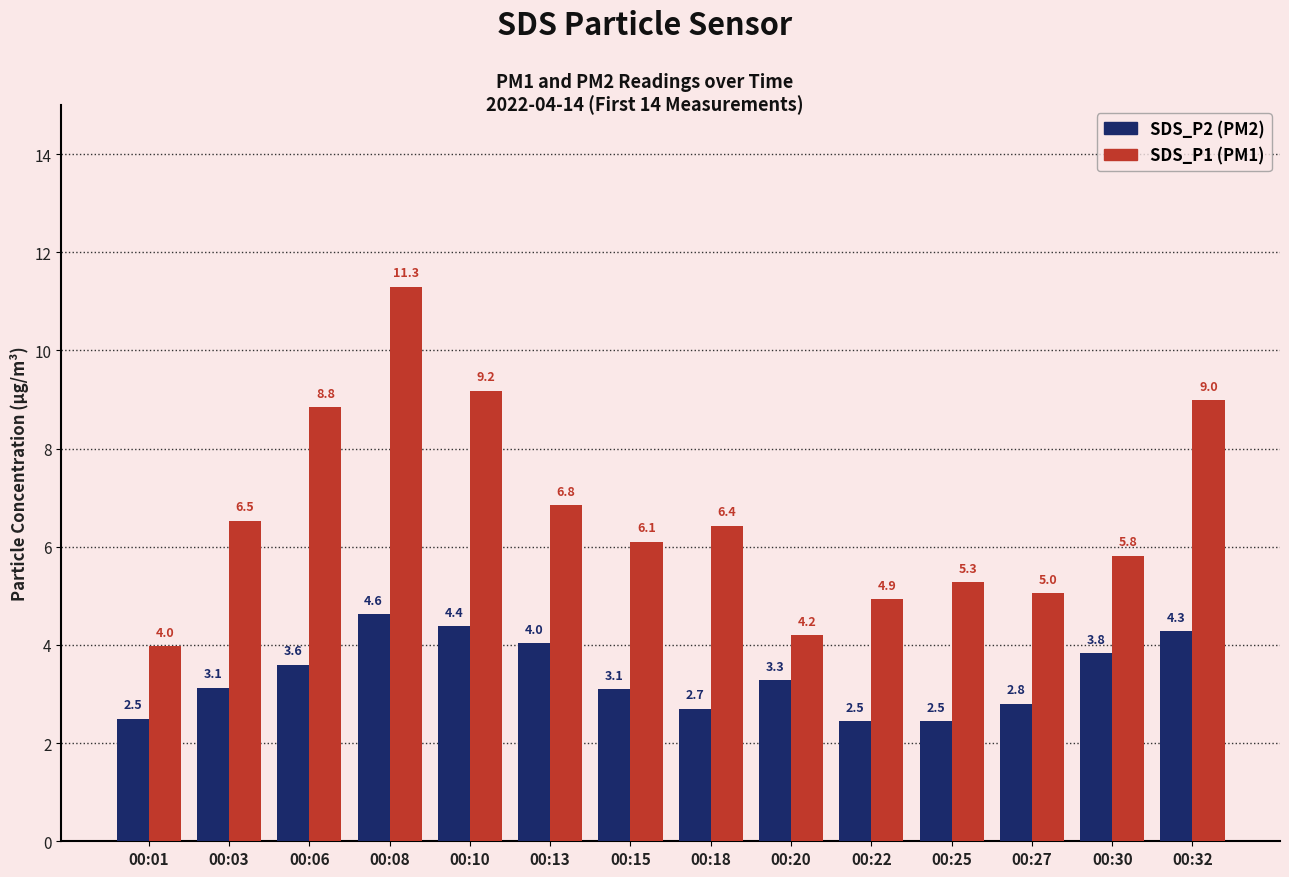

Which category has the highest value across all series?

00:08